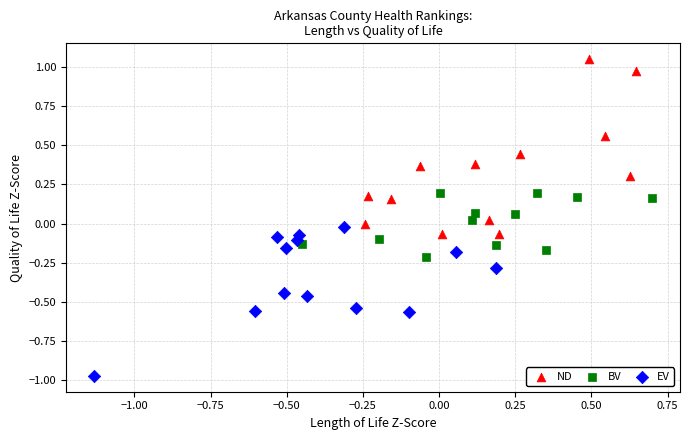

Which series has the largest Y range (max minus min)?

ND